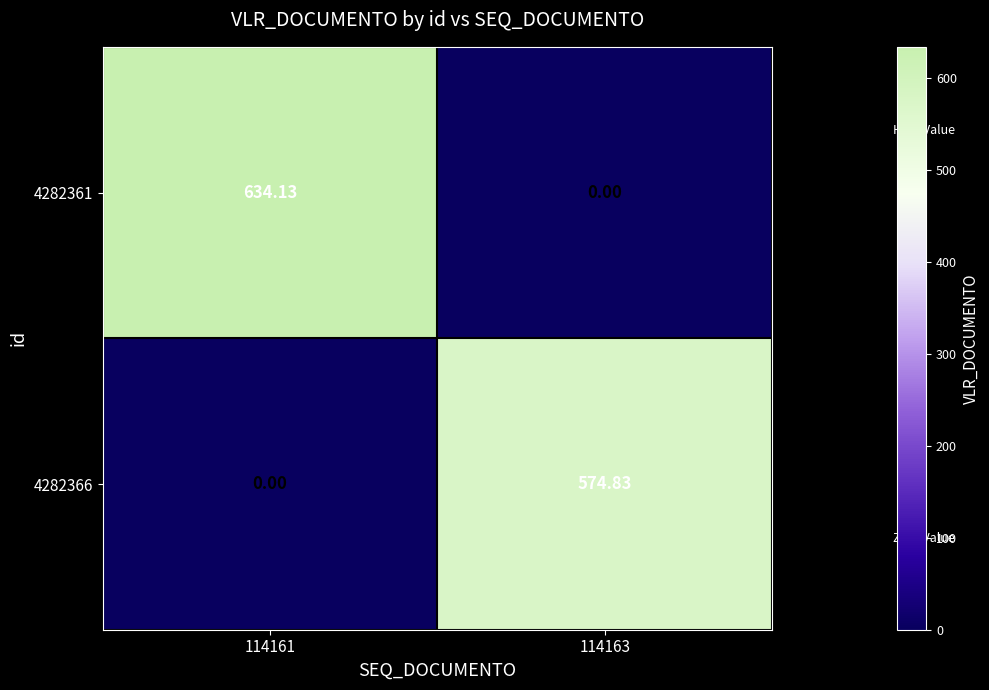

Is the value of 4282366 at 114161 greater than the value of 4282361 at 114161?

No